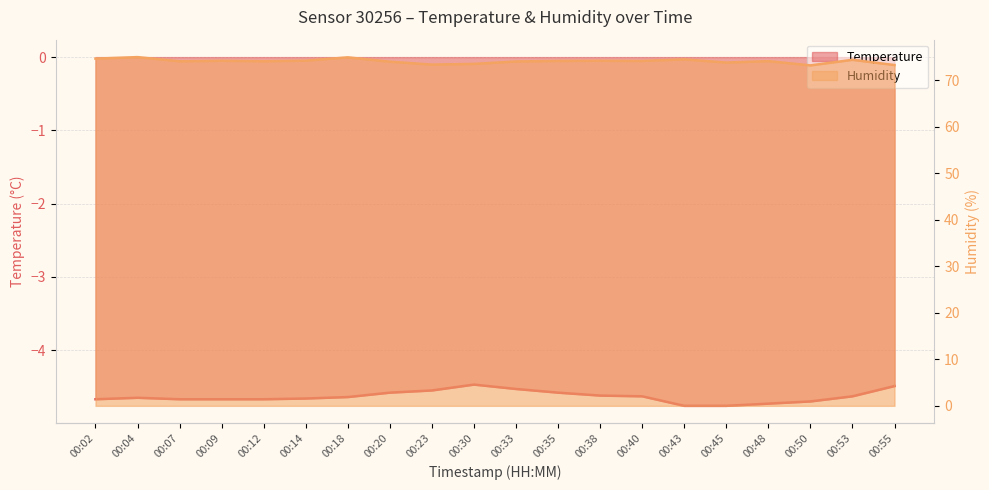

How many data points in Humidity are less than 74?

5